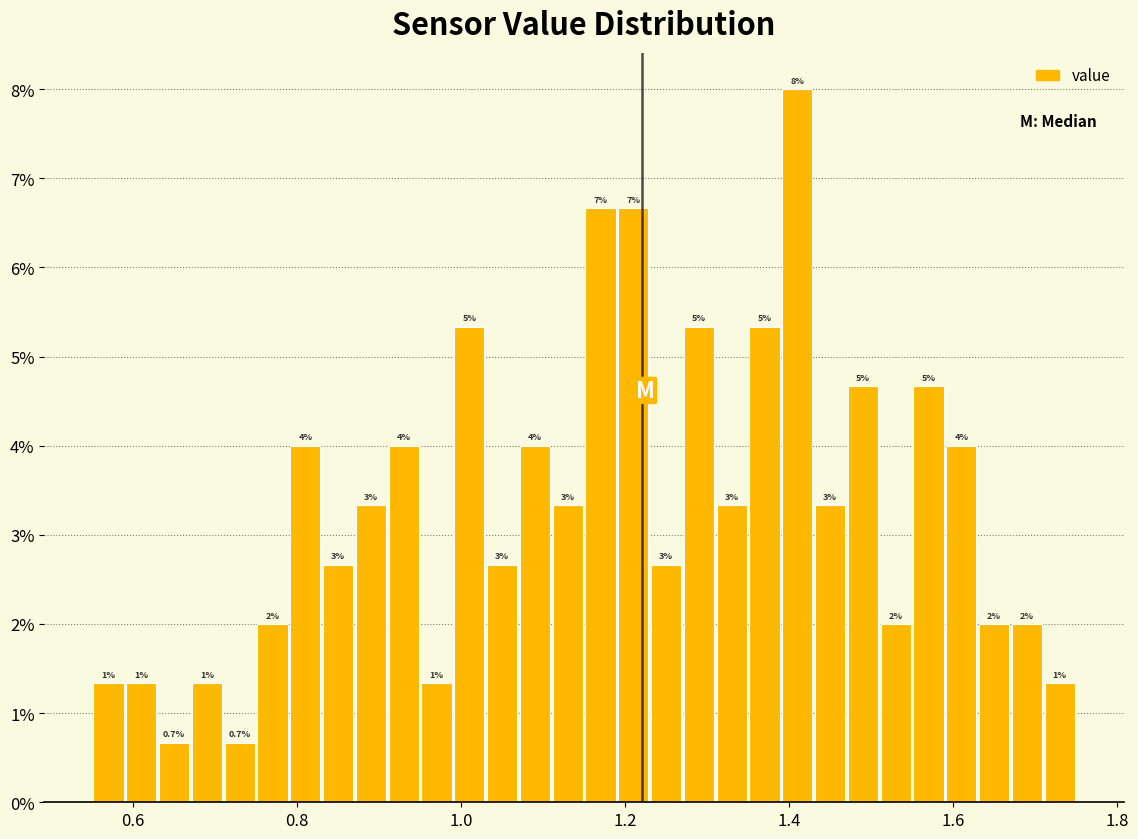

Around what value on the x-axis is the tallest bar? Give the approximate position of its centre, as read against the axis.

1.42